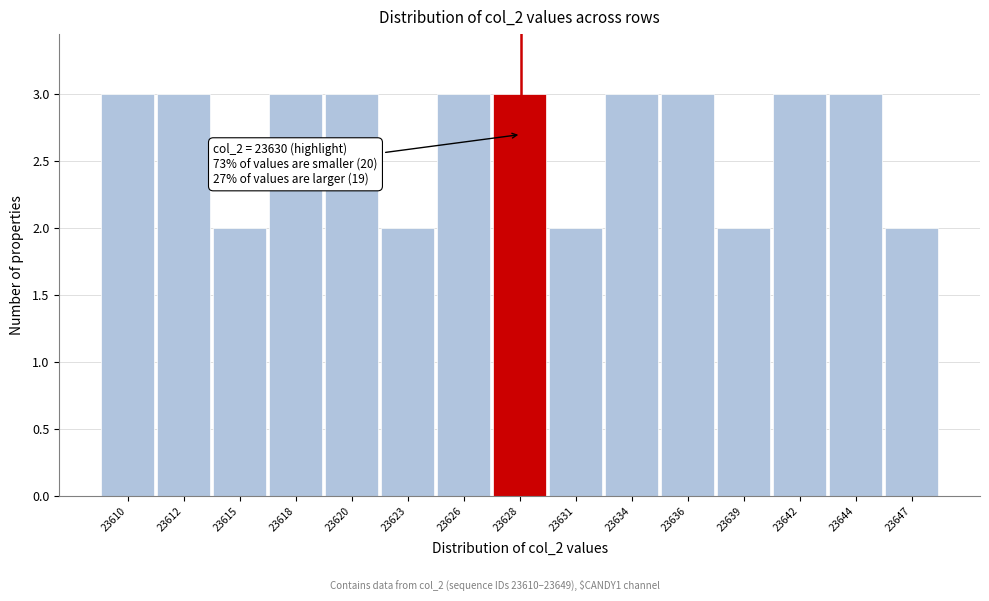

Reading left to right, what are all the values shown in this chart?

3	3	2	3	3	2	3	3	2	3	3	2	3	3	2